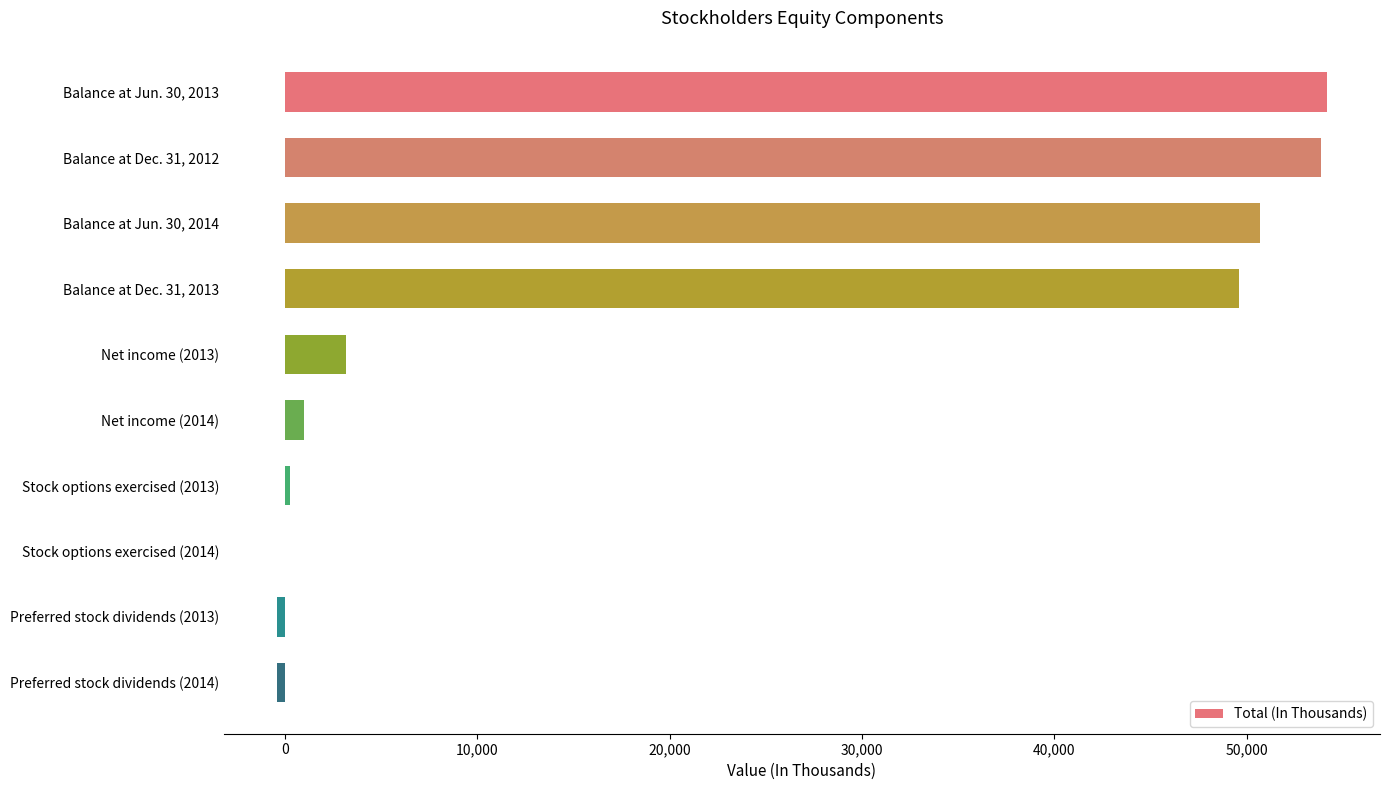

What is the maximum value shown in the chart?

54192